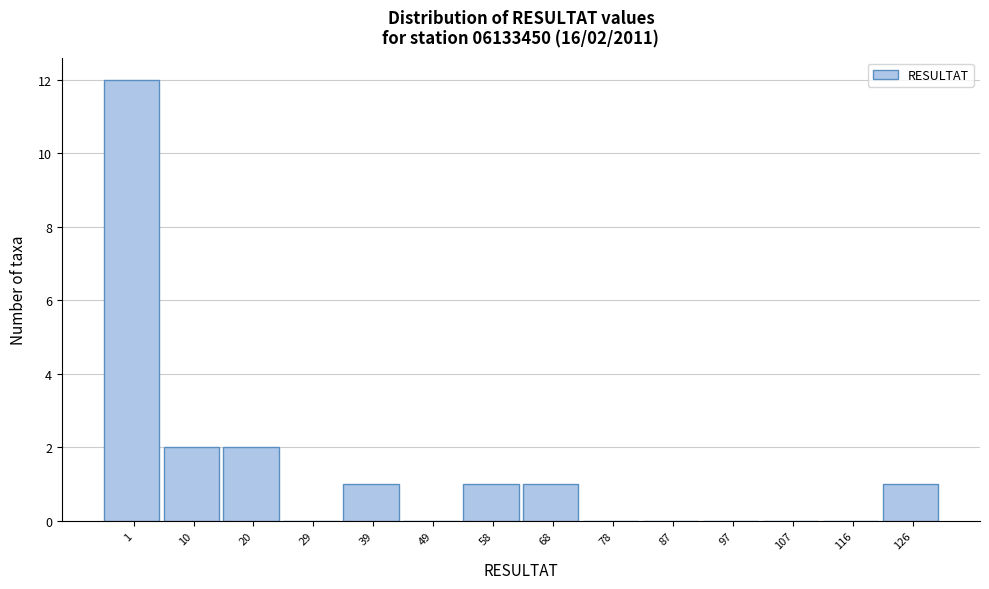

Reading left to right, extract all data points from this chart.

1=12	10=2	20=2	29=0	39=1	49=0	58=1	68=1	78=0	87=0	97=0	107=0	116=0	126=1